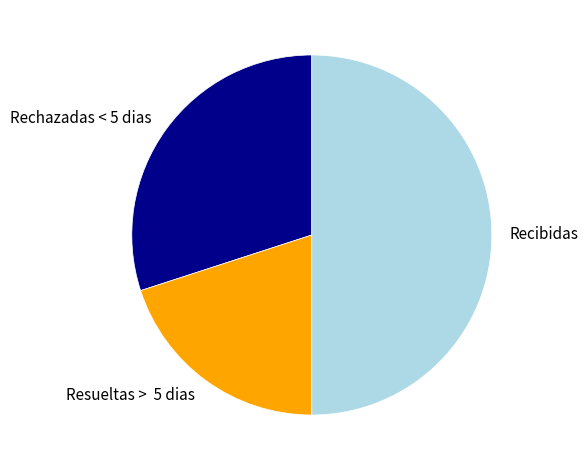

Is Rechazadas < 5 dias the majority of the pie?

No